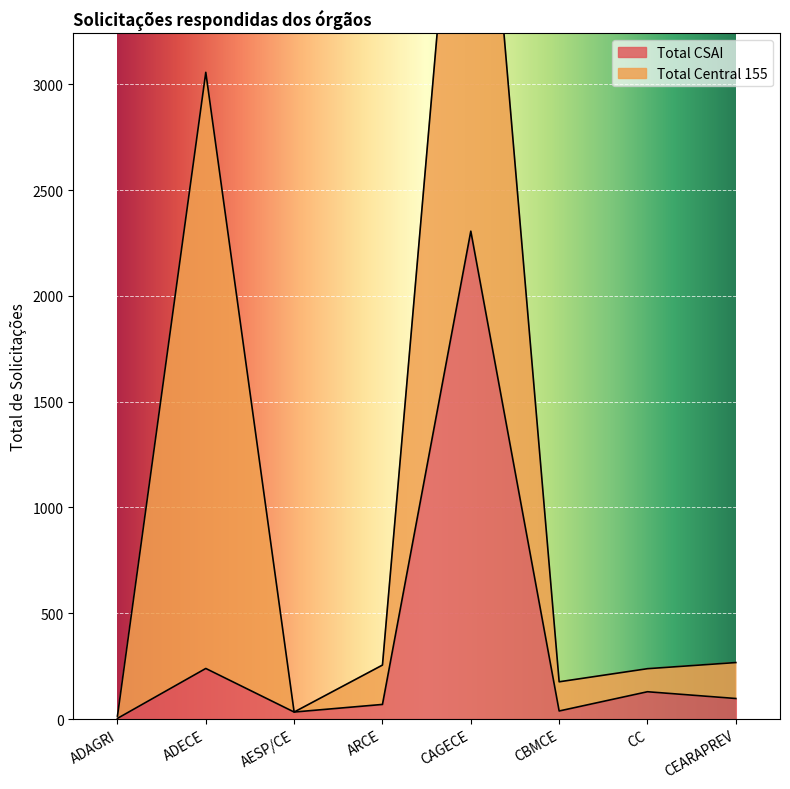

Which category has the highest value in the Total CSAI series?

CAGECE